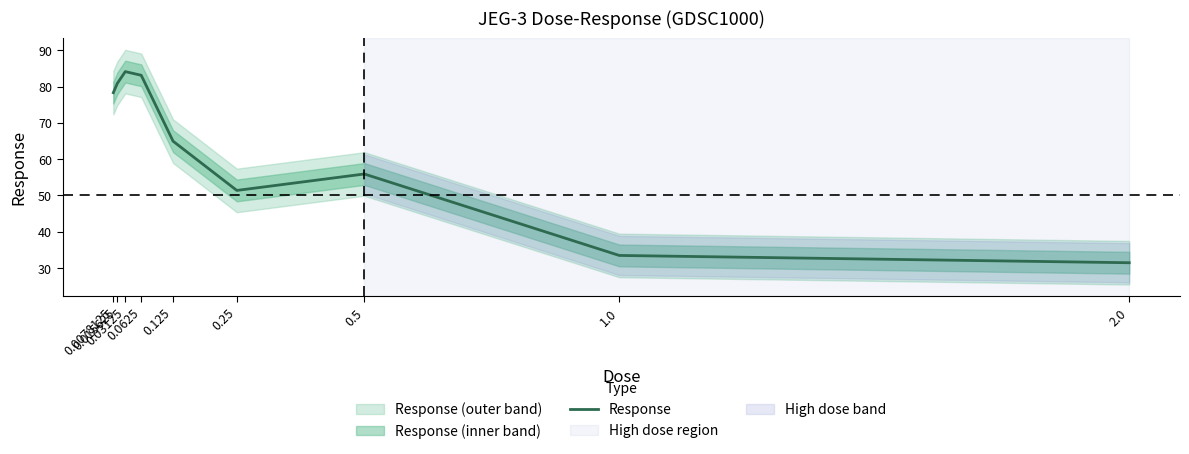

Which has a higher value, 0.0625 or 0.015625?

0.0625